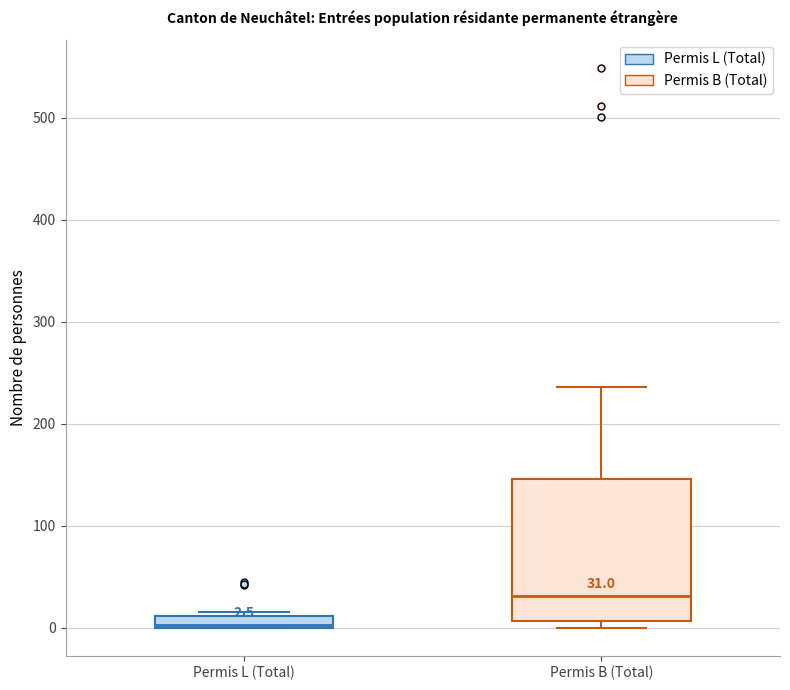

Comparing the boxes themselves (not the whiskers), which one is the tallest?

Permis B (Total)